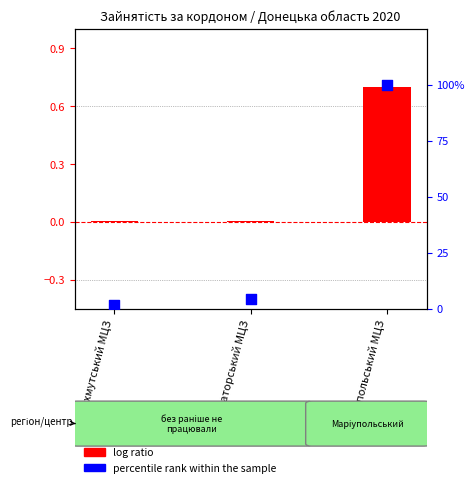

Which series has the widest spread of Y values?

percentile rank within the sample